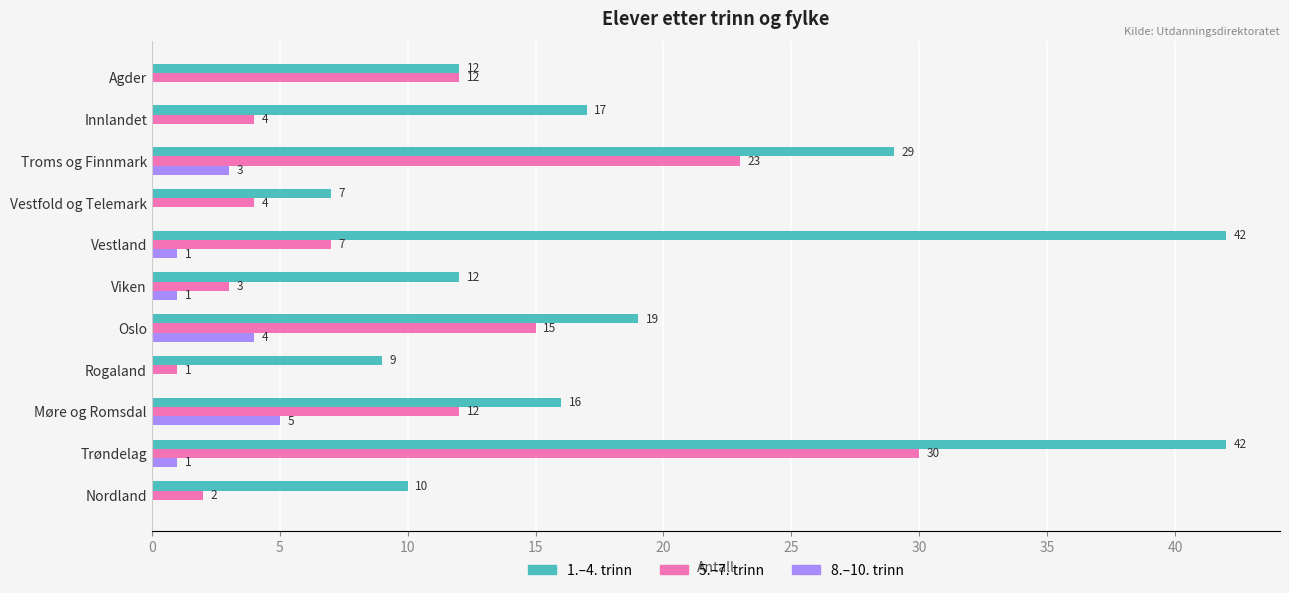

What is the sum of the 1.–4. trinn values at Oslo and Viken?

31